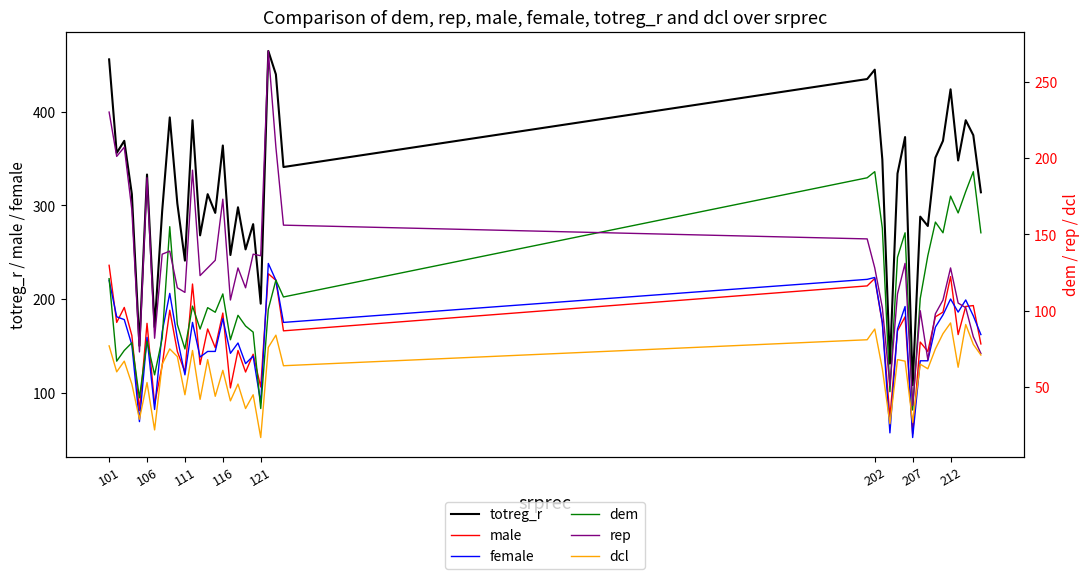

What is the average value of the dcl series?

60